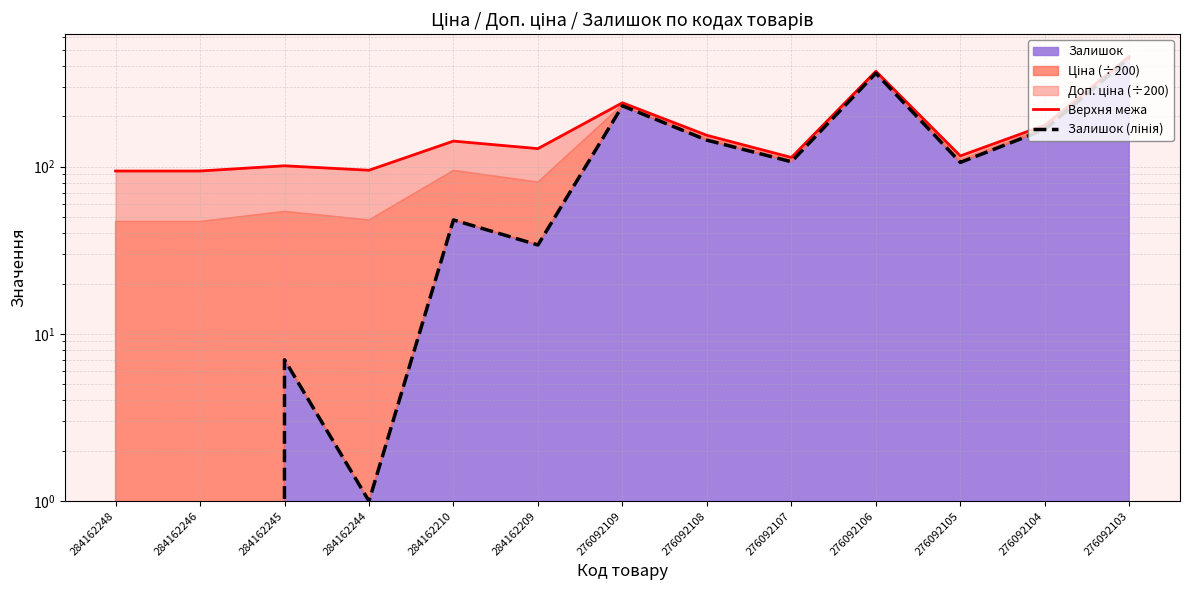

Which category has the lowest value in the Верхня межа series?

284162248